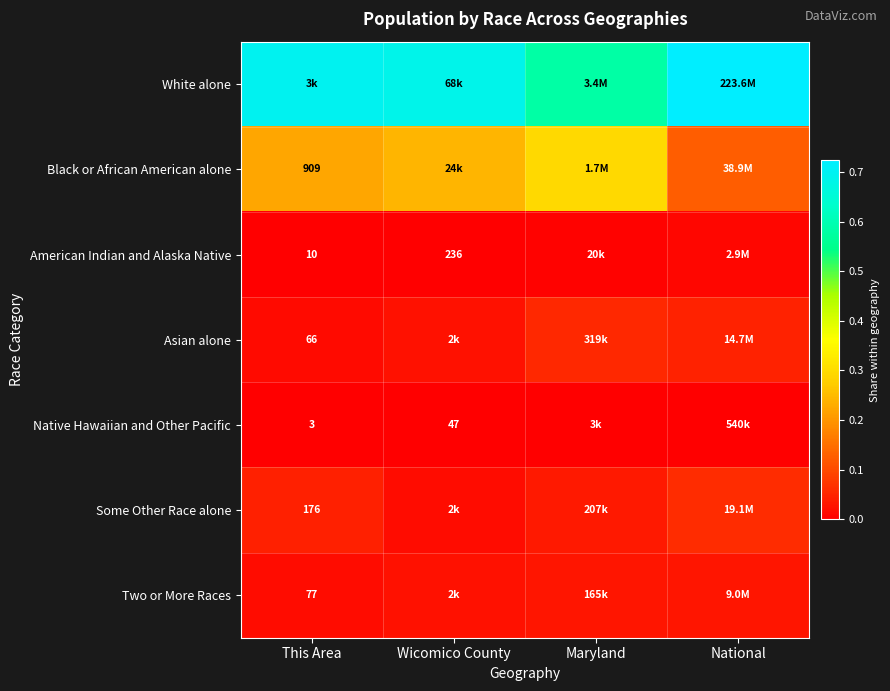

Which series has the largest total across all categories?

White alone